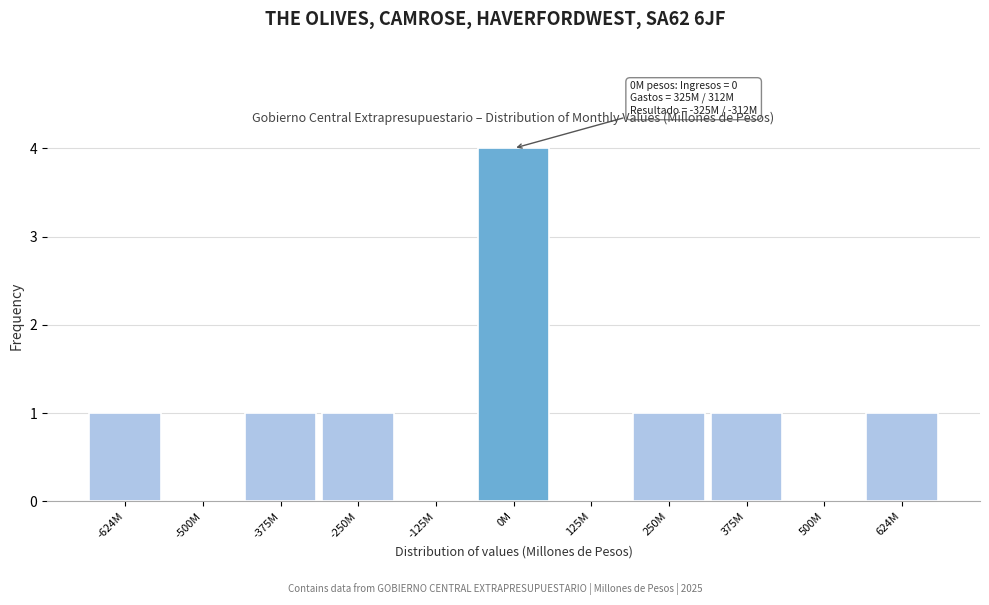

Reading left to right, list all the values displayed in this chart.

-624M=1	-500M=0	-375M=1	-250M=1	-125M=0	0M=4	125M=0	250M=1	375M=1	500M=0	624M=1